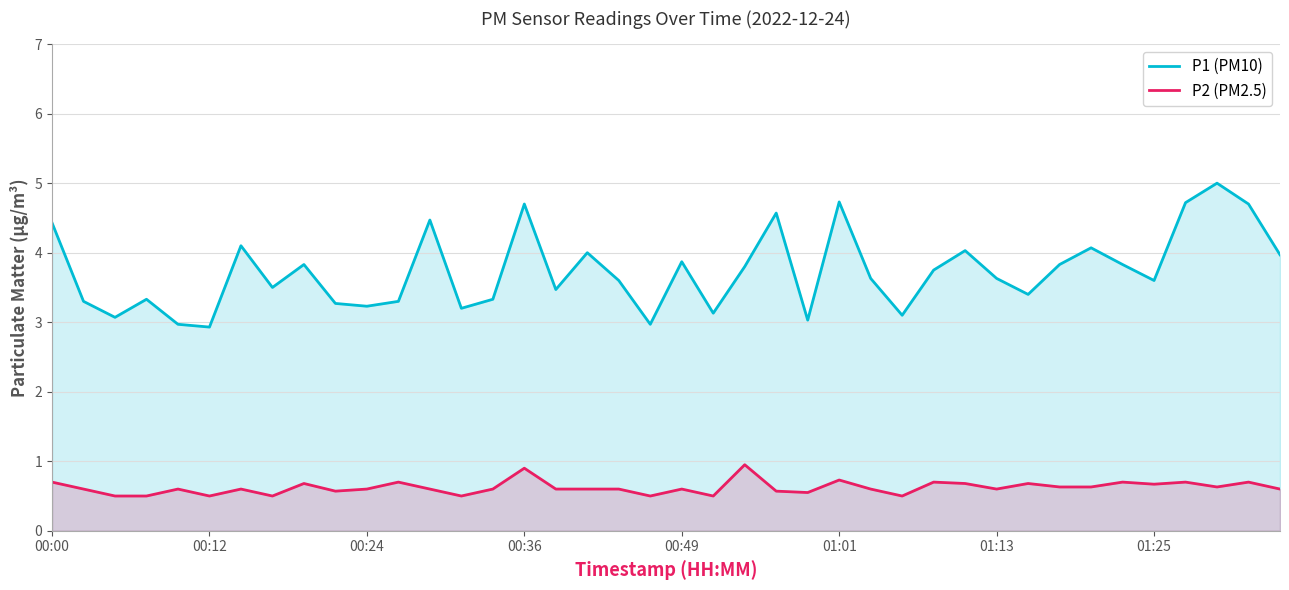

Which series changed the most between 12 and 38?

P1 (PM10)